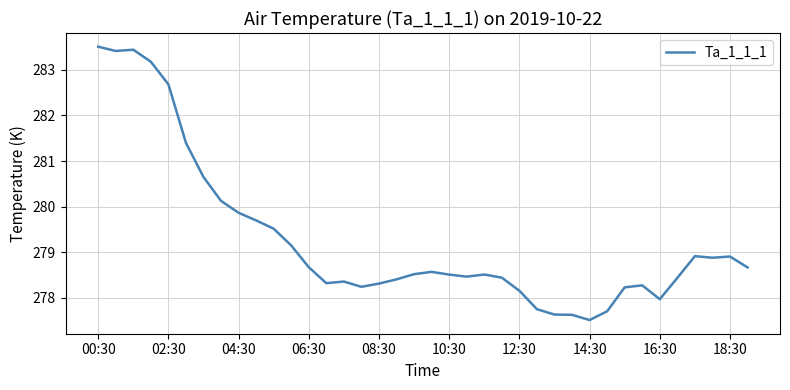

What is the minimum value shown in the chart?

277.5